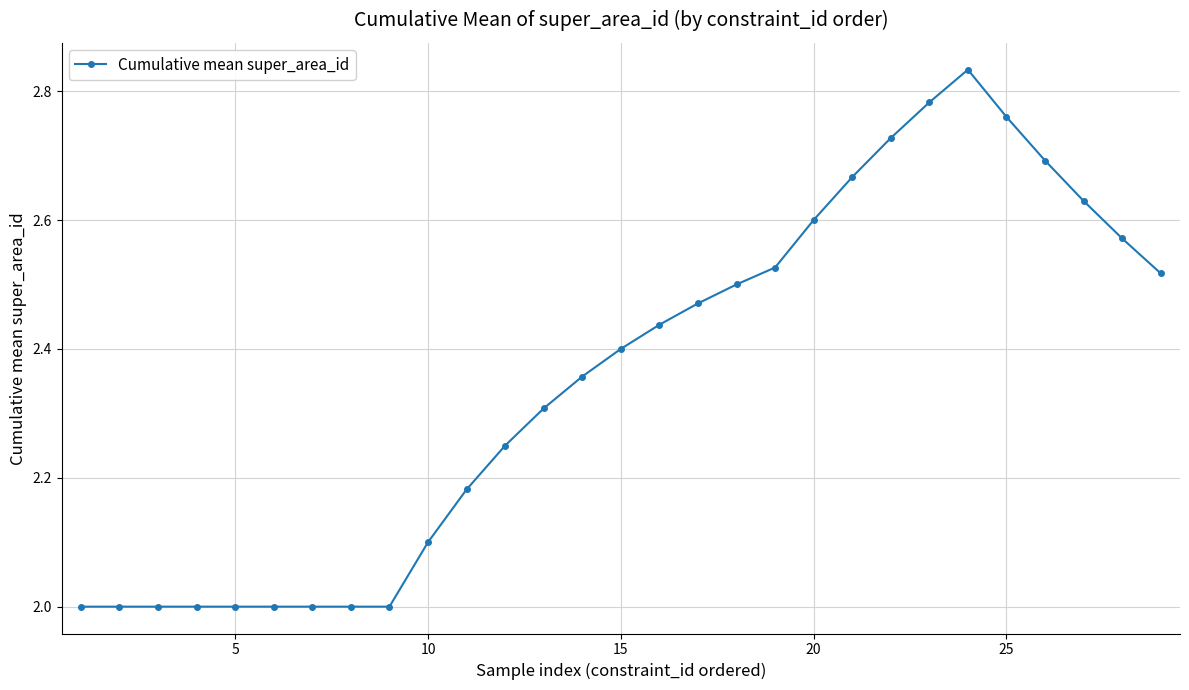

Count the values in the range 2 to 3.

29